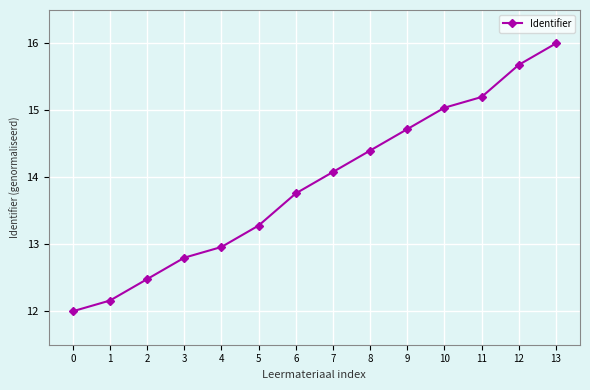

Rank the categories by value from highest to lowest.

13, 12, 11, 10, 9, 8, 7, 6, 5, 4, 3, 2, 1, 0